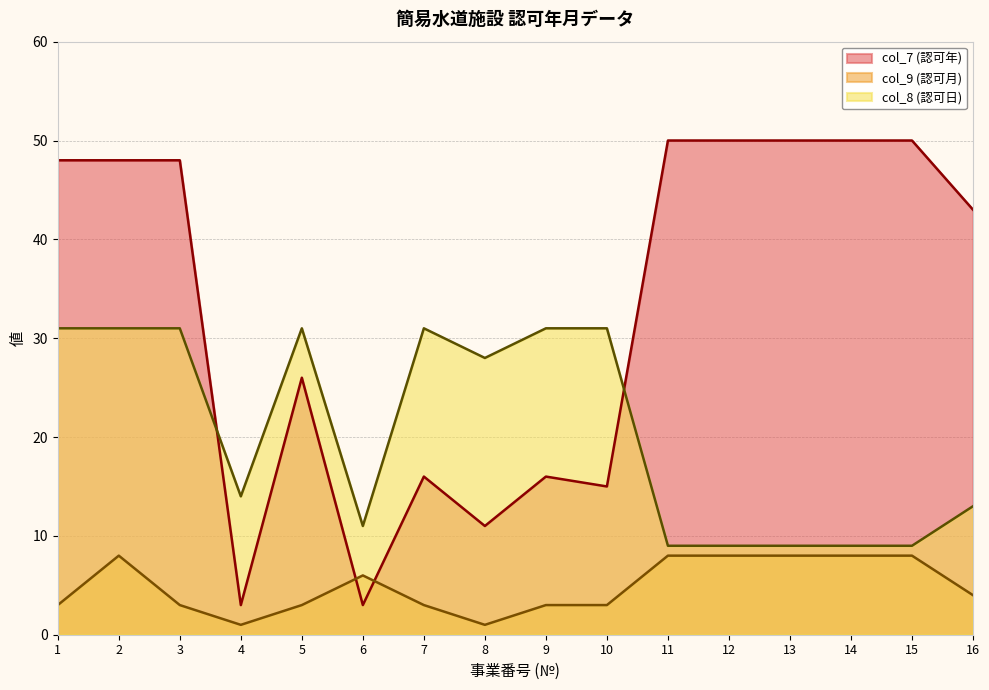

List the series in order of their peak value, highest first.

col_7 (認可年), col_8 (認可日), col_9 (認可月)